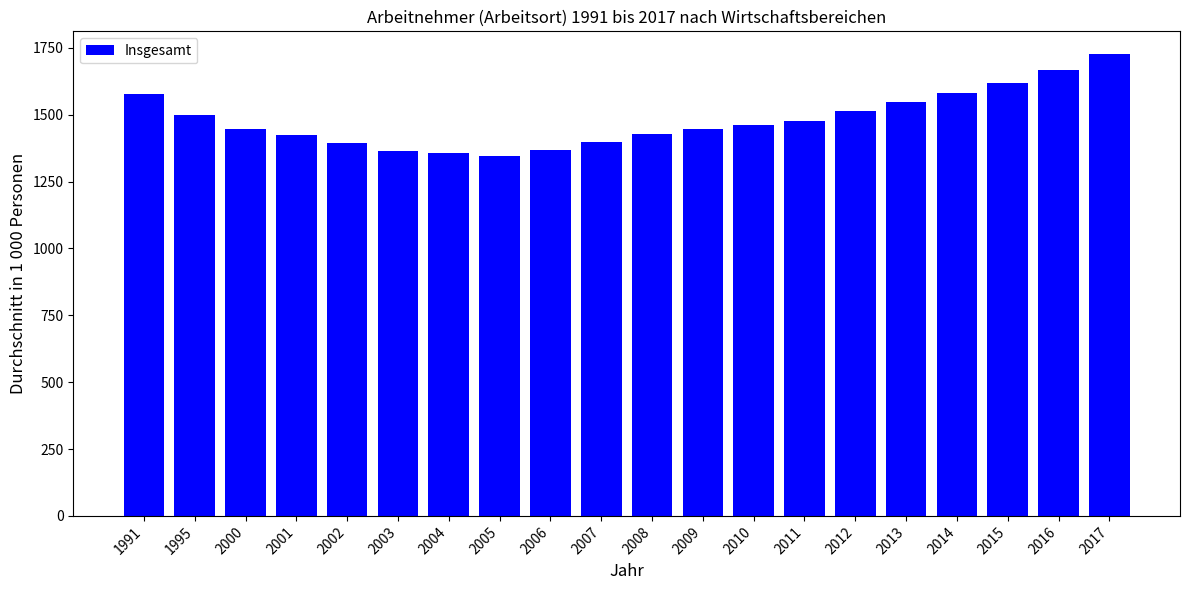

Does the chart contain any negative values?

No